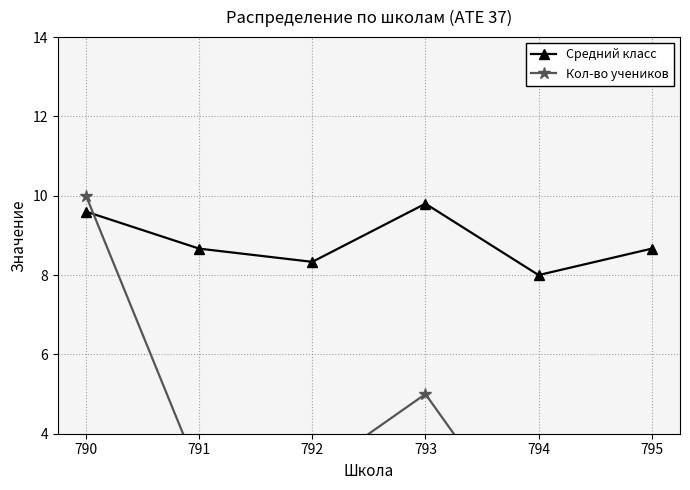

Count the number of categories in the chart.

6